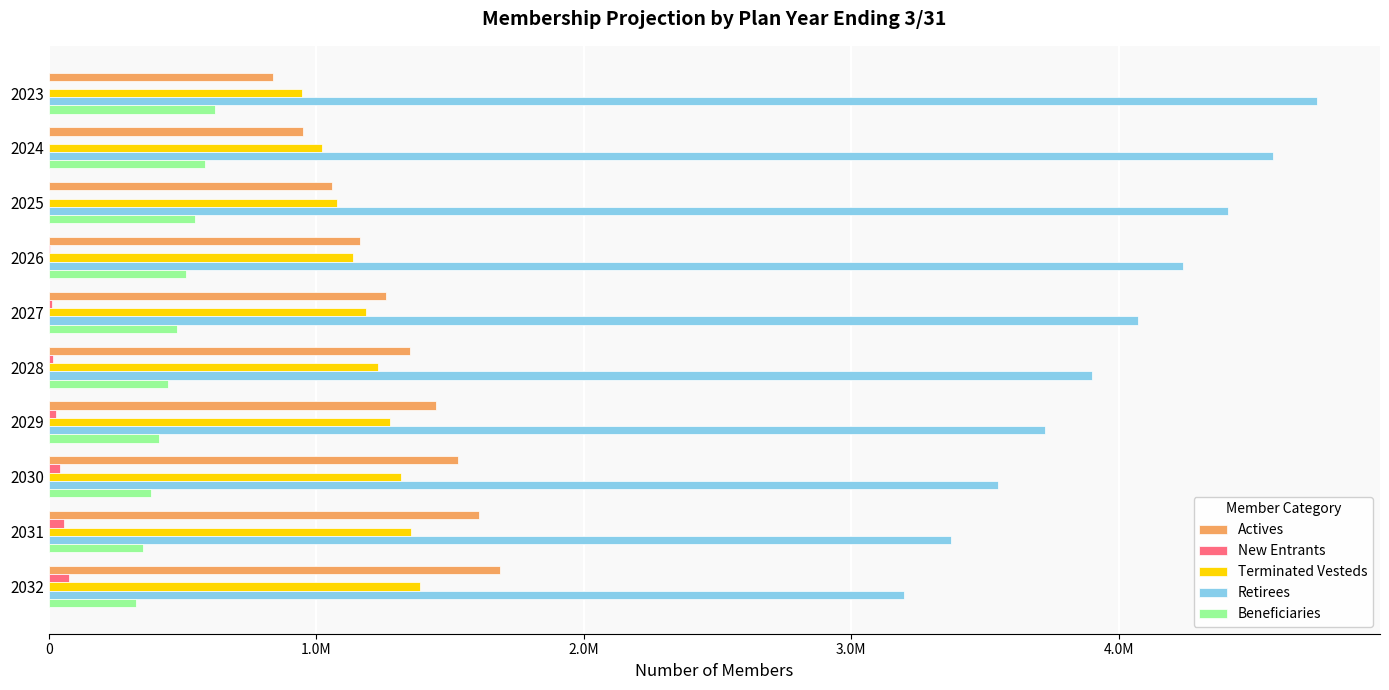

What are all the series names shown in the legend?

Actives, New Entrants, Terminated Vesteds, Retirees, Beneficiaries